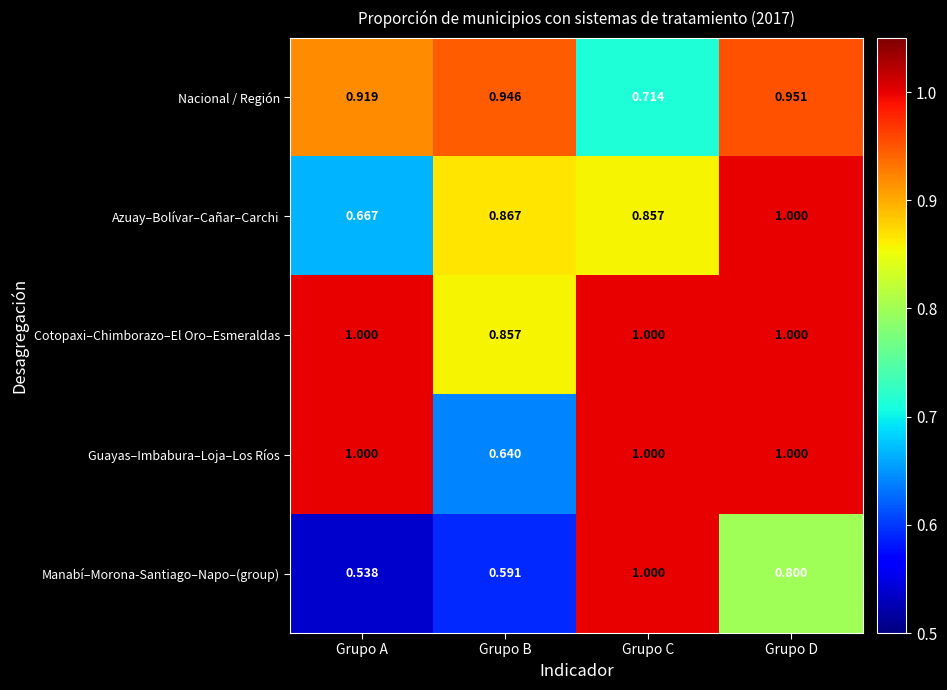

At which category is the sum across all series the highest?

Grupo D